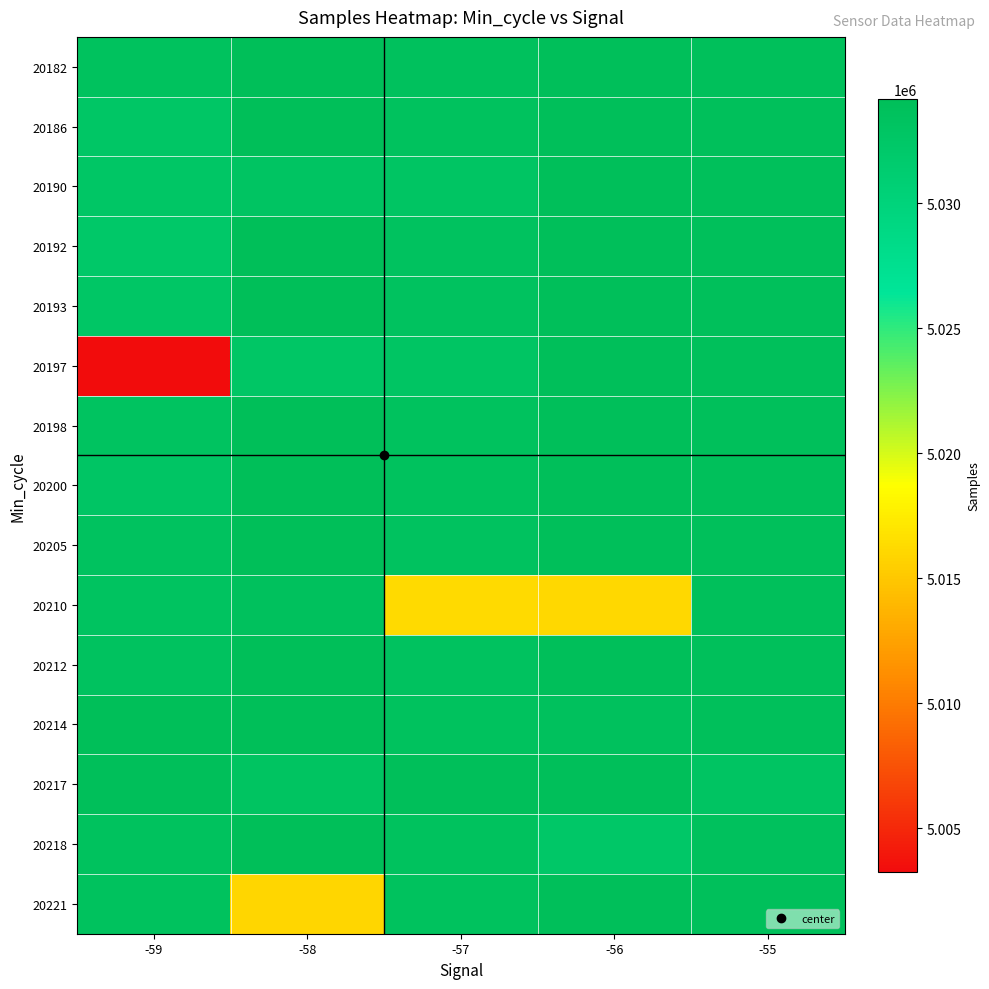

At -58, list the series in order from largest to smallest.

20182, 20186, 20192, 20193, 20198, 20200, 20205, 20212, 20214, 20218, 20210, 20217, 20190, 20197, 20221